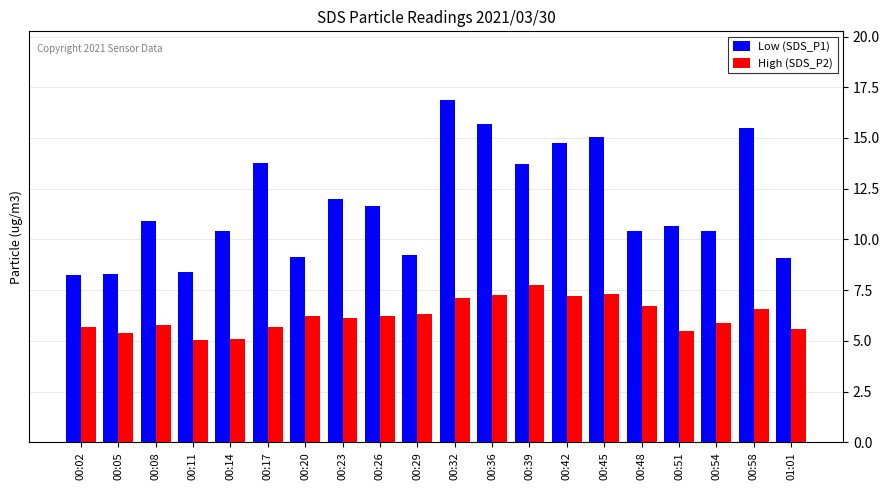

At which category is the sum across all series the highest?

00:32